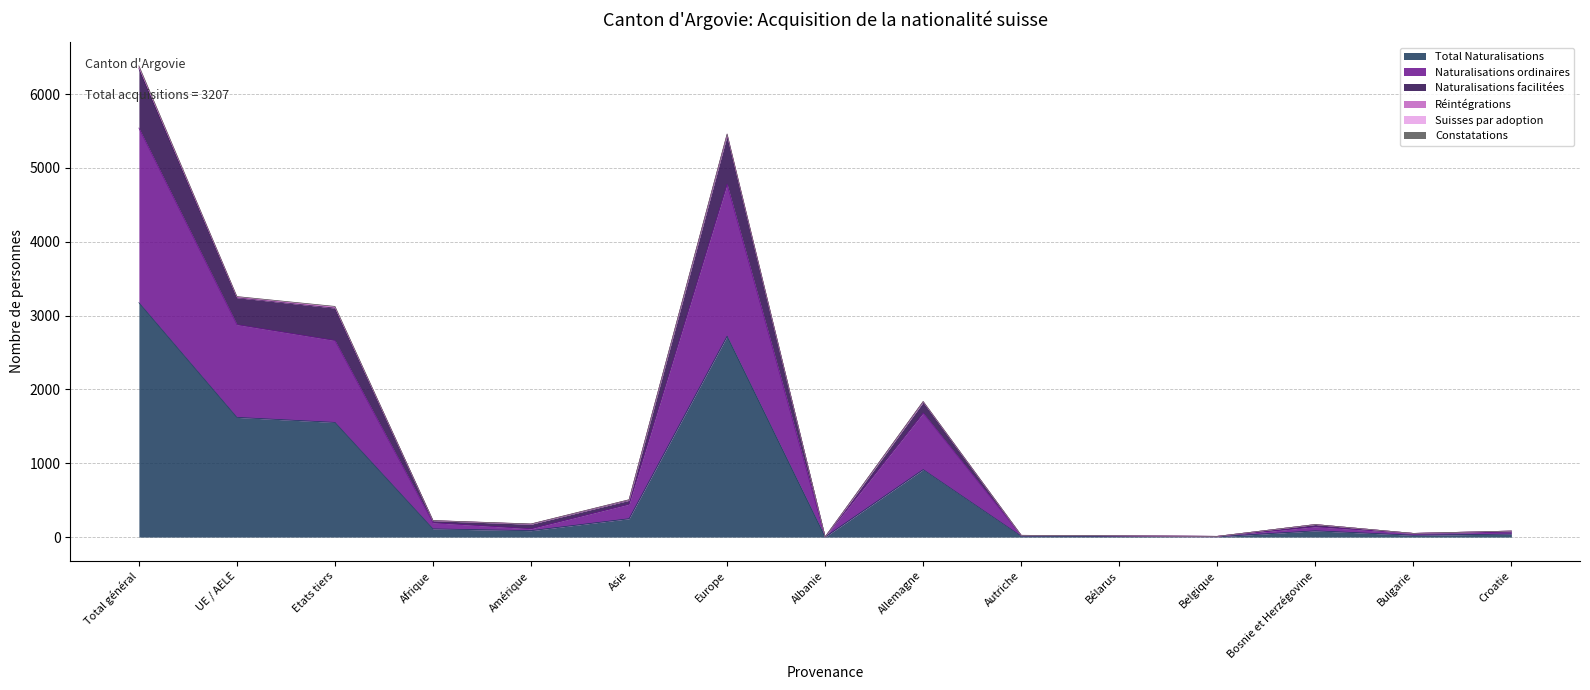

What is the highest value of the Total Naturalisations series?

3174